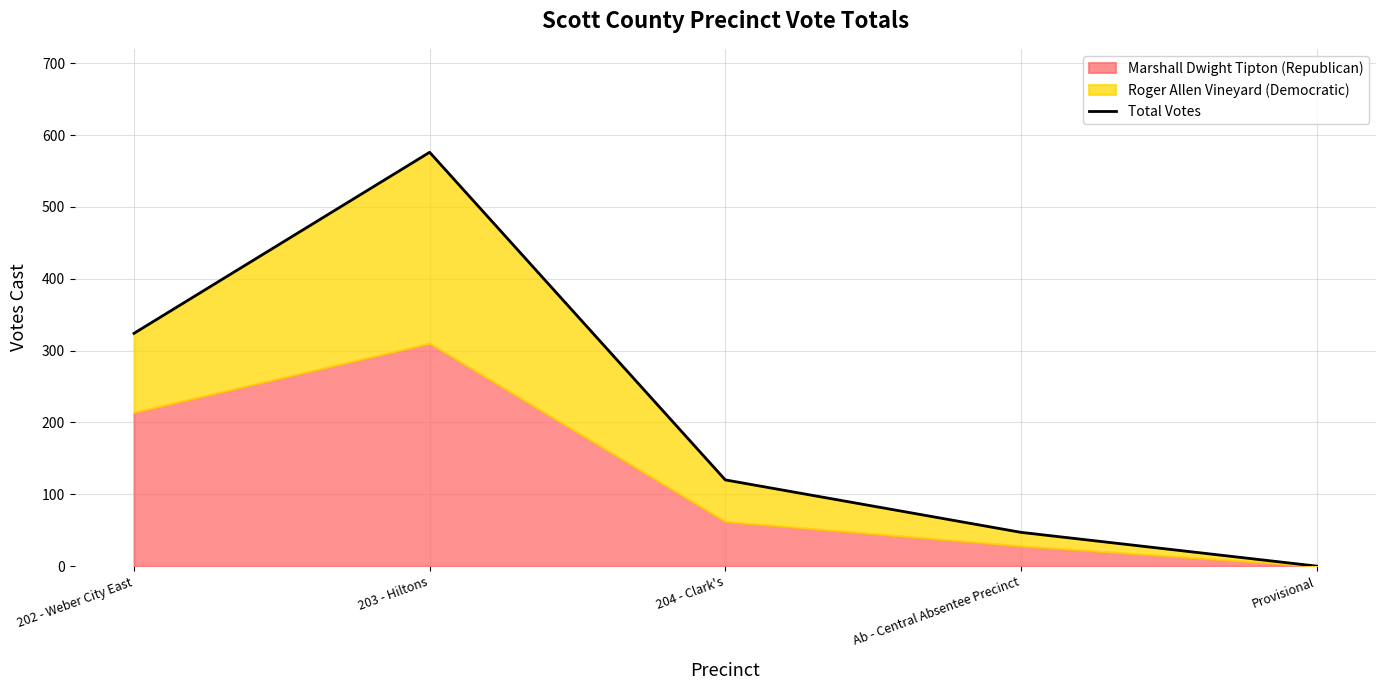

What is the change in value from 202 - Weber City East to Provisional?

-324